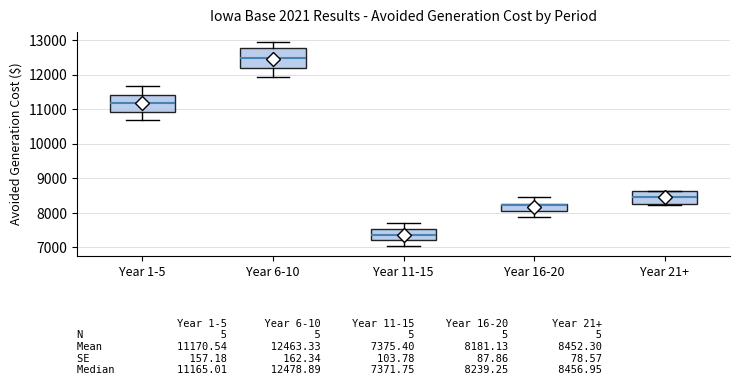

Which box's median line is the highest?

Year 6-10